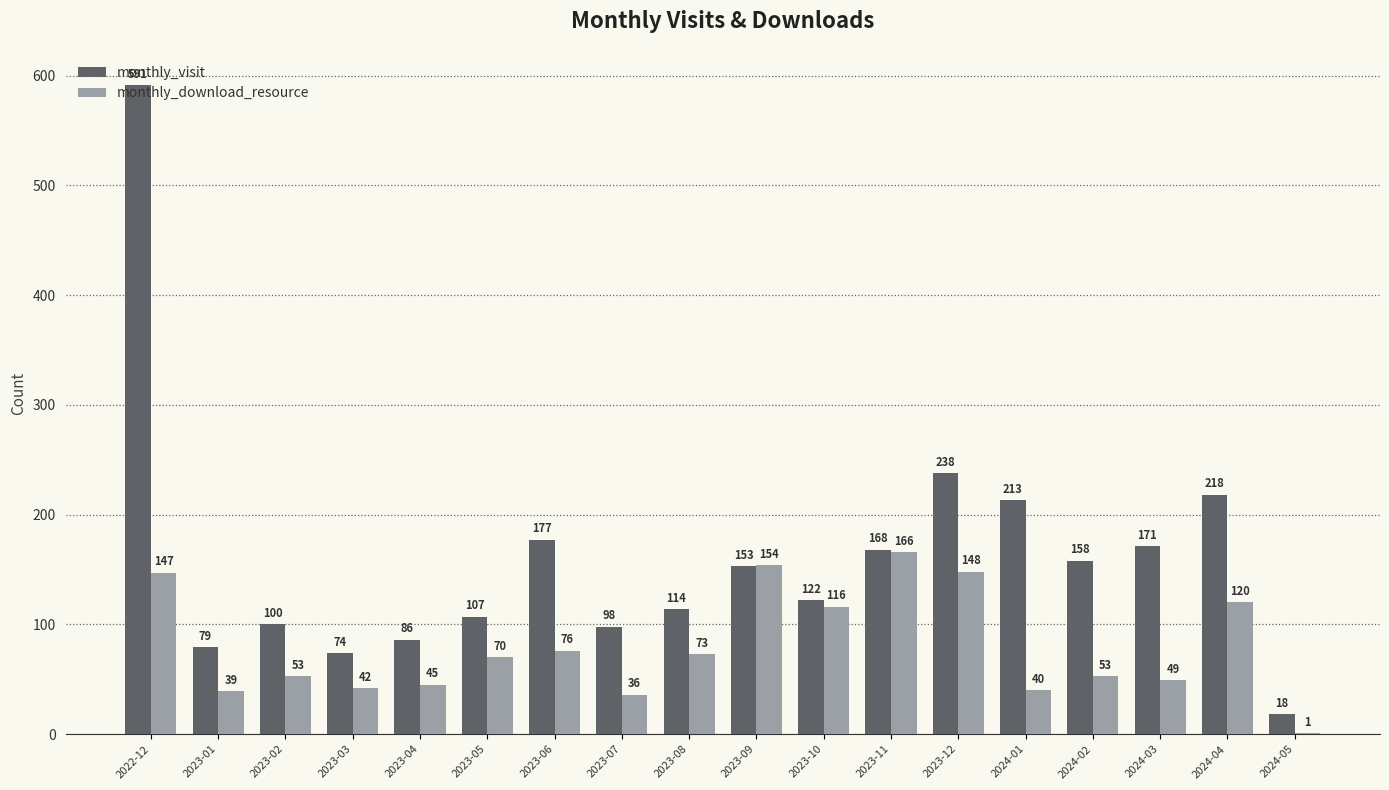

At which label does monthly_download_resource reach its peak?

2023-11